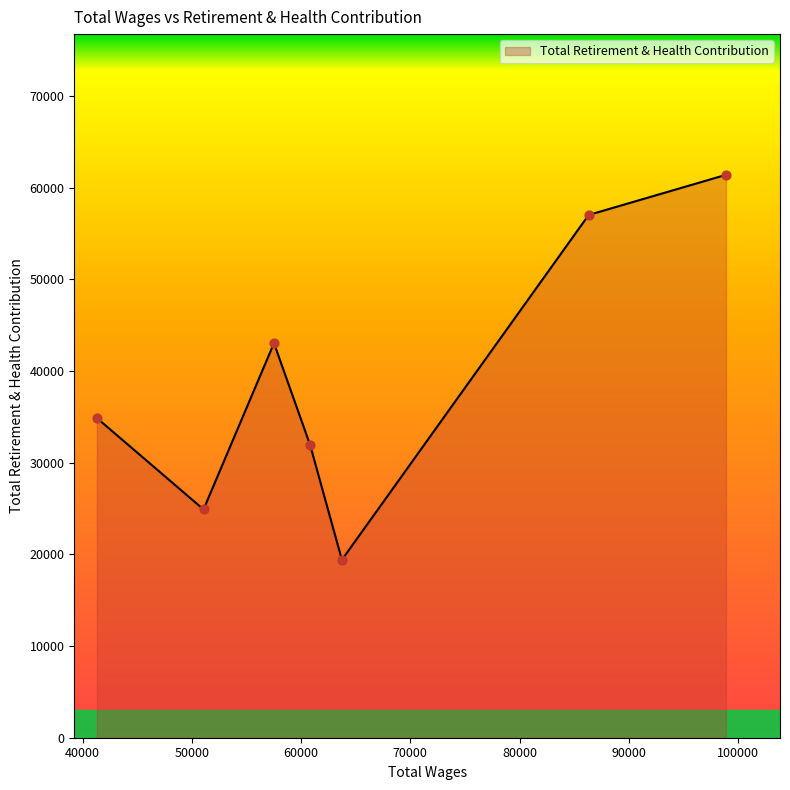

True or false: the data has more than 0 interior local peaks.

True